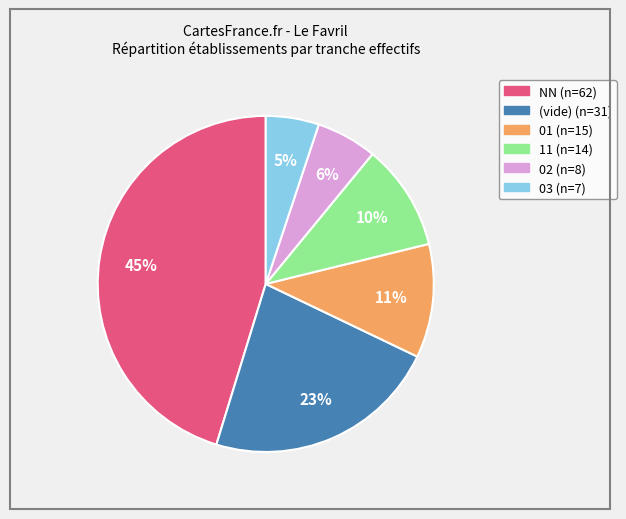

To the nearest percent, what is the difference between the largest and smallest slice percentages?

40%